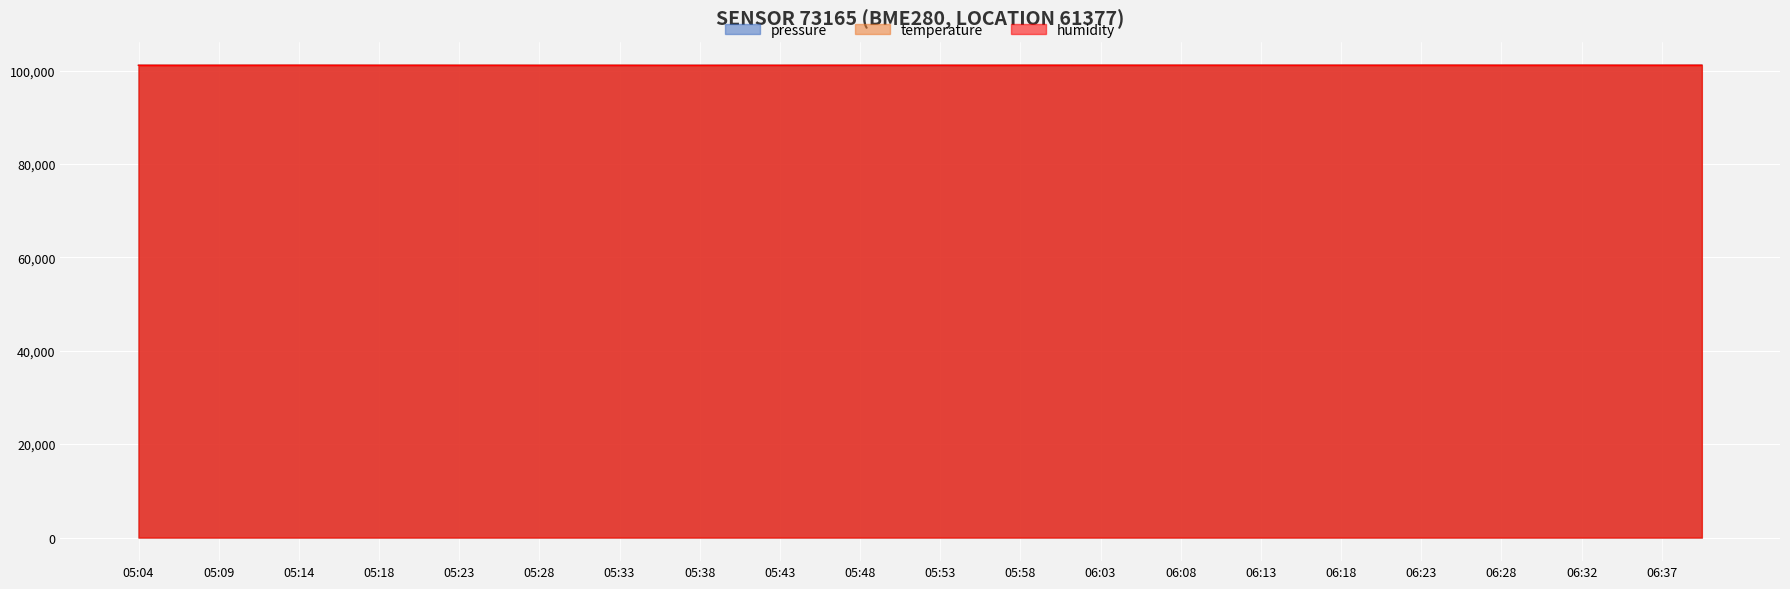

Which series changed the most between 05:43 and 06:08?

humidity